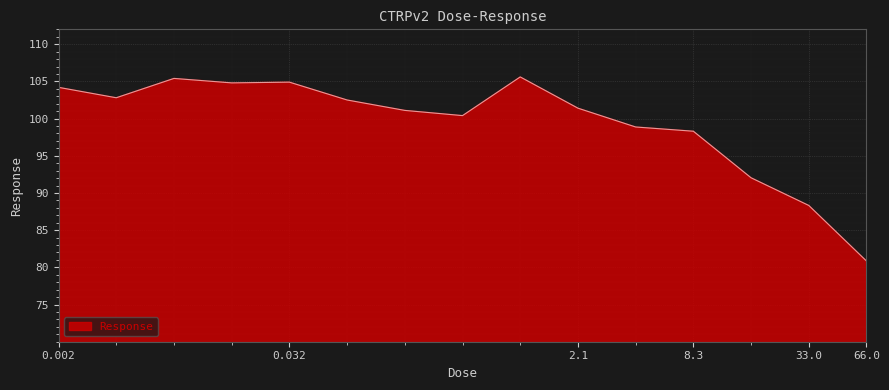

Is this an area chart (filled region under the line)?

Yes